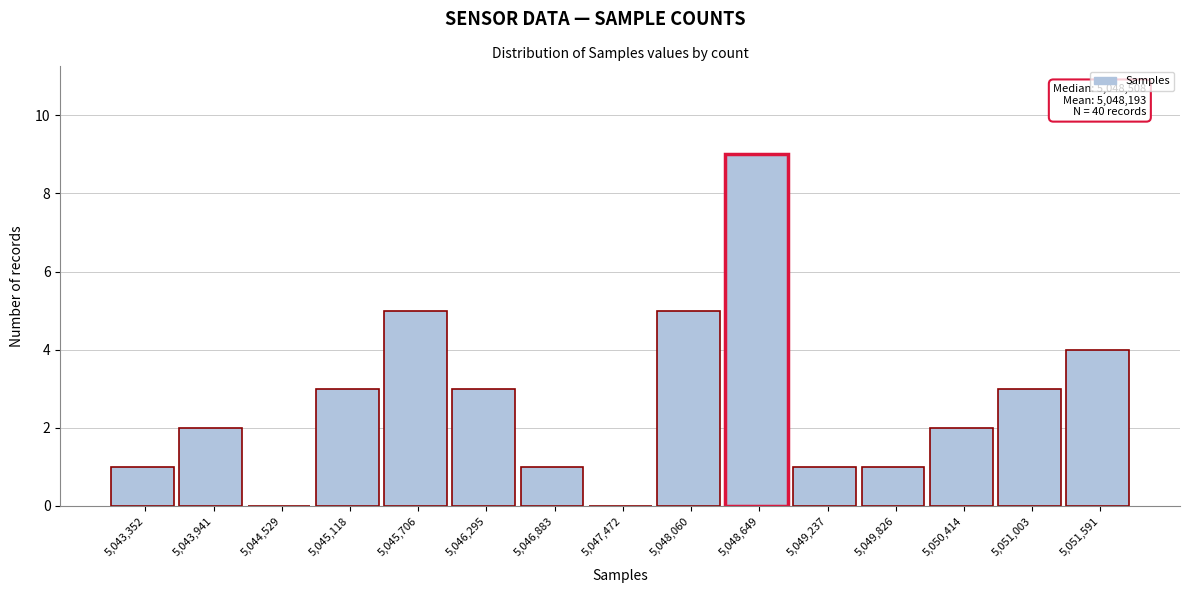

Reading left to right, list all the values displayed in this chart.

5,043,352=1	5,043,941=2	5,044,529=0	5,045,118=3	5,045,706=5	5,046,295=3	5,046,883=1	5,047,472=0	5,048,060=5	5,048,649=9	5,049,237=1	5,049,826=1	5,050,414=2	5,051,003=3	5,051,591=4